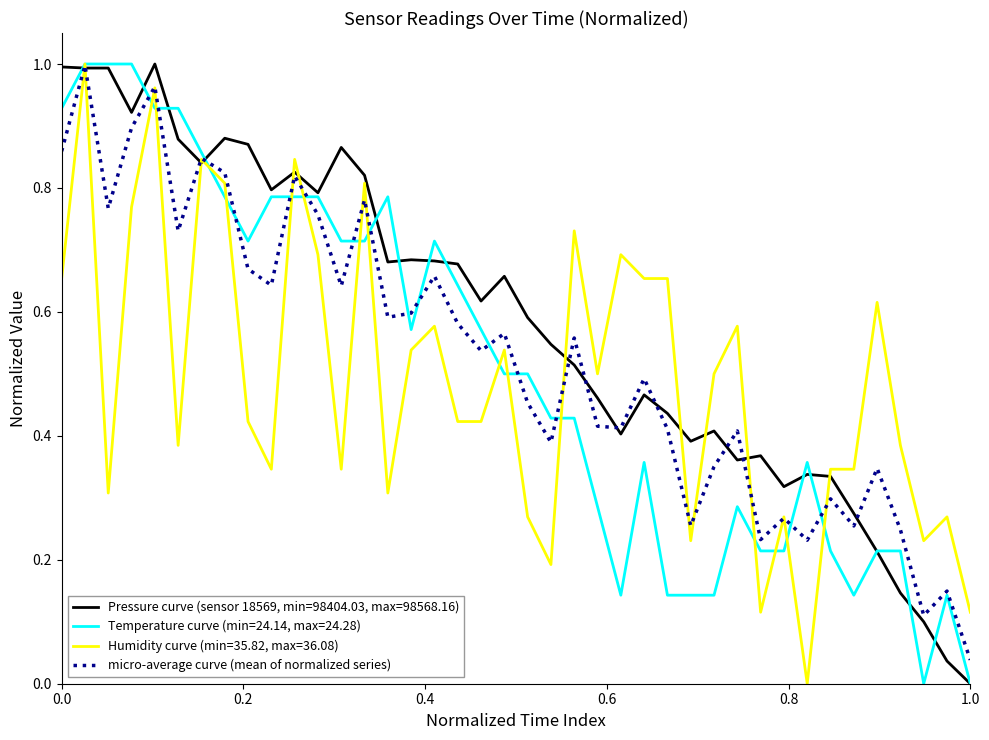

List the series in order of their overall mean, lowest first.

Humidity curve (min=35.82, max=36.08), Temperature curve (min=24.14, max=24.28), micro-average curve (mean of normalized series), Pressure curve (sensor 18569, min=98404.03, max=98568.16)